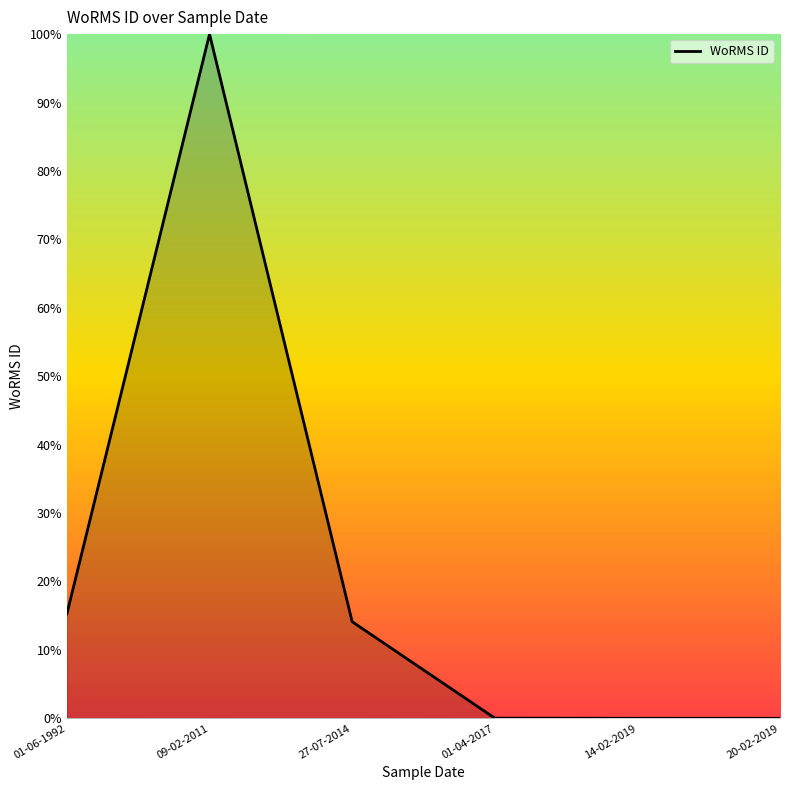

Rank the categories by value from highest to lowest.

09-02-2011, 01-06-1992, 27-07-2014, 01-04-2017, 14-02-2019, 20-02-2019